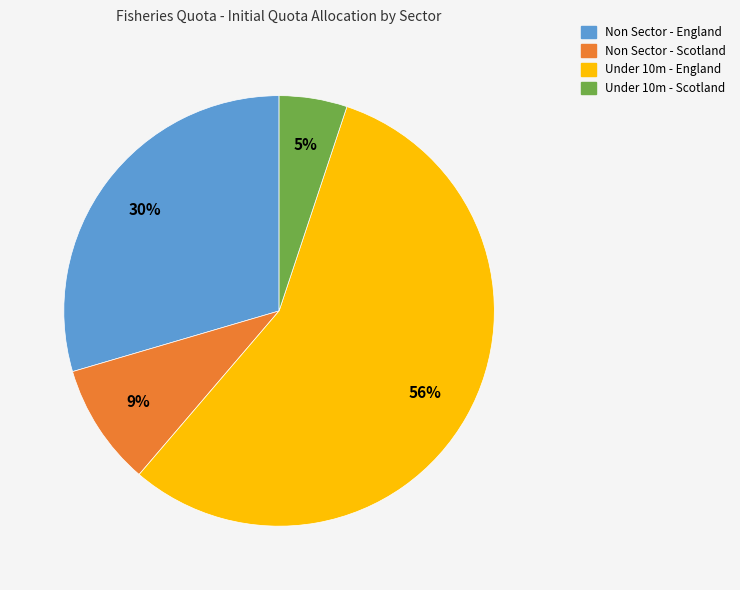

What is the ratio of the value at Under 10m - Scotland to the value at Non Sector - Scotland?

0.6